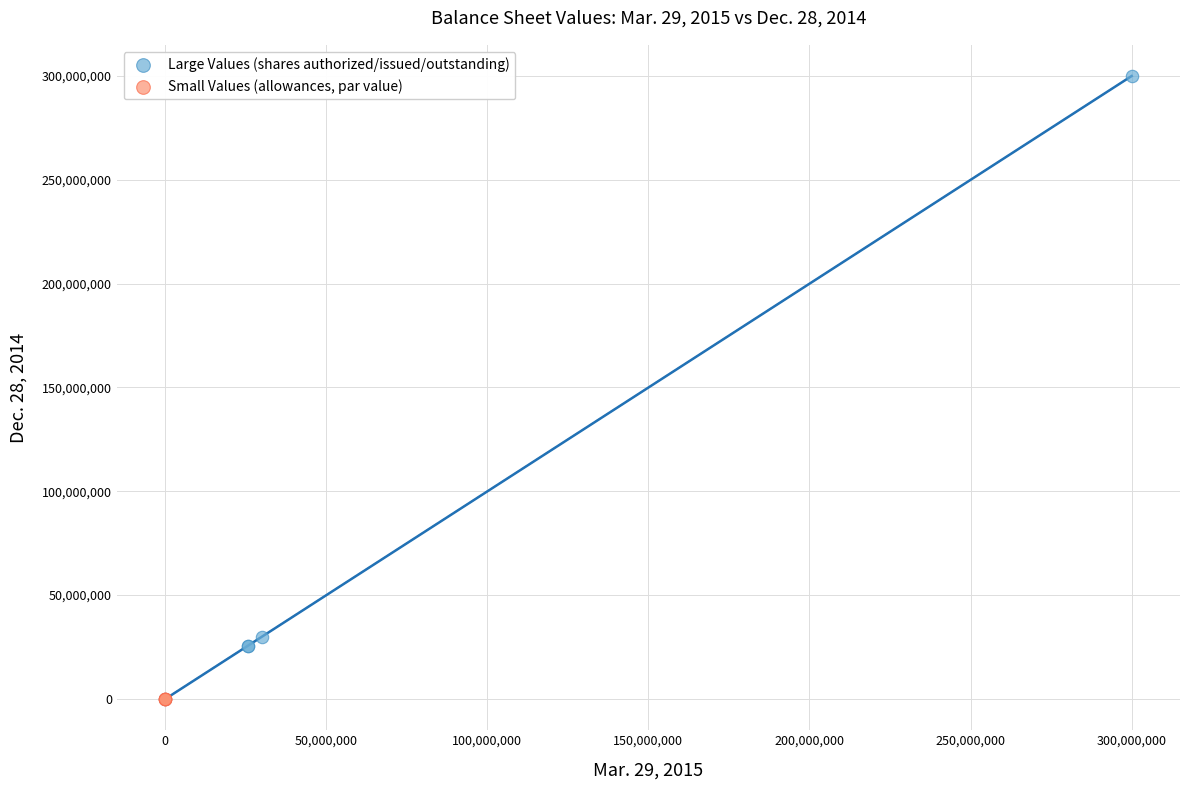

Which series contains the highest Y value?

Large Values (shares authorized/issued/outstanding)